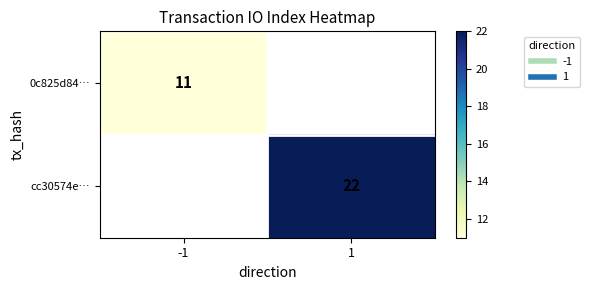

Rank the series at -1 from highest to lowest value.

0c825d84…, cc30574e…